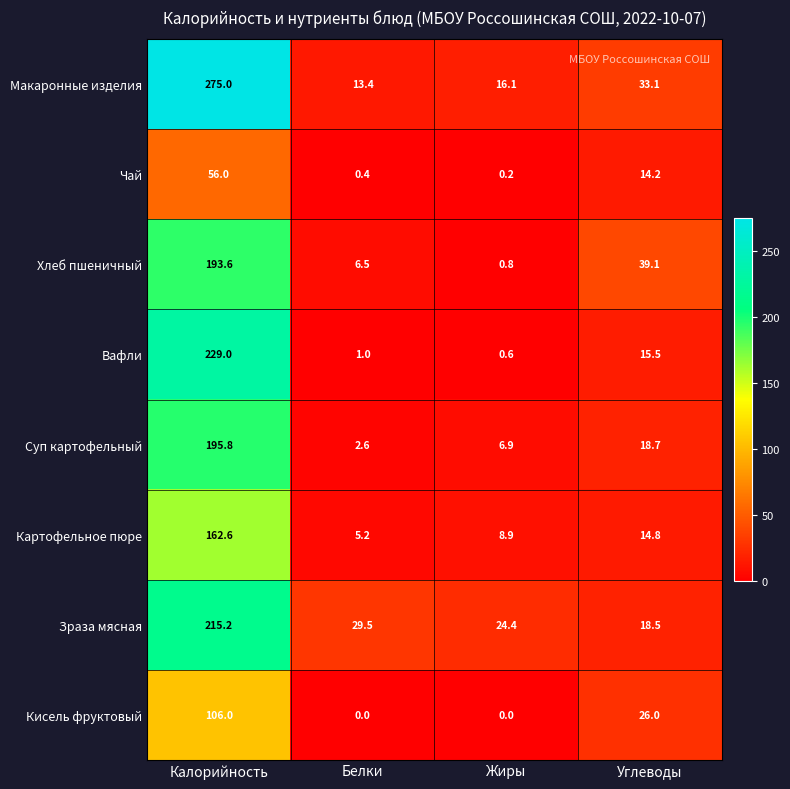

Rank the series by their maximum value, from highest to lowest.

Макаронные изделия, Вафли, Зраза мясная, Суп картофельный, Хлеб пшеничный, Картофельное пюре, Кисель фруктовый, Чай